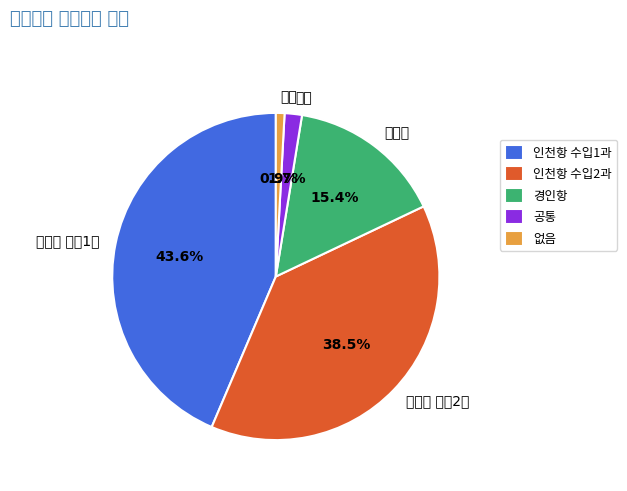

Is the sum of 경인항 and 인천항 수입2과 greater than half?

Yes